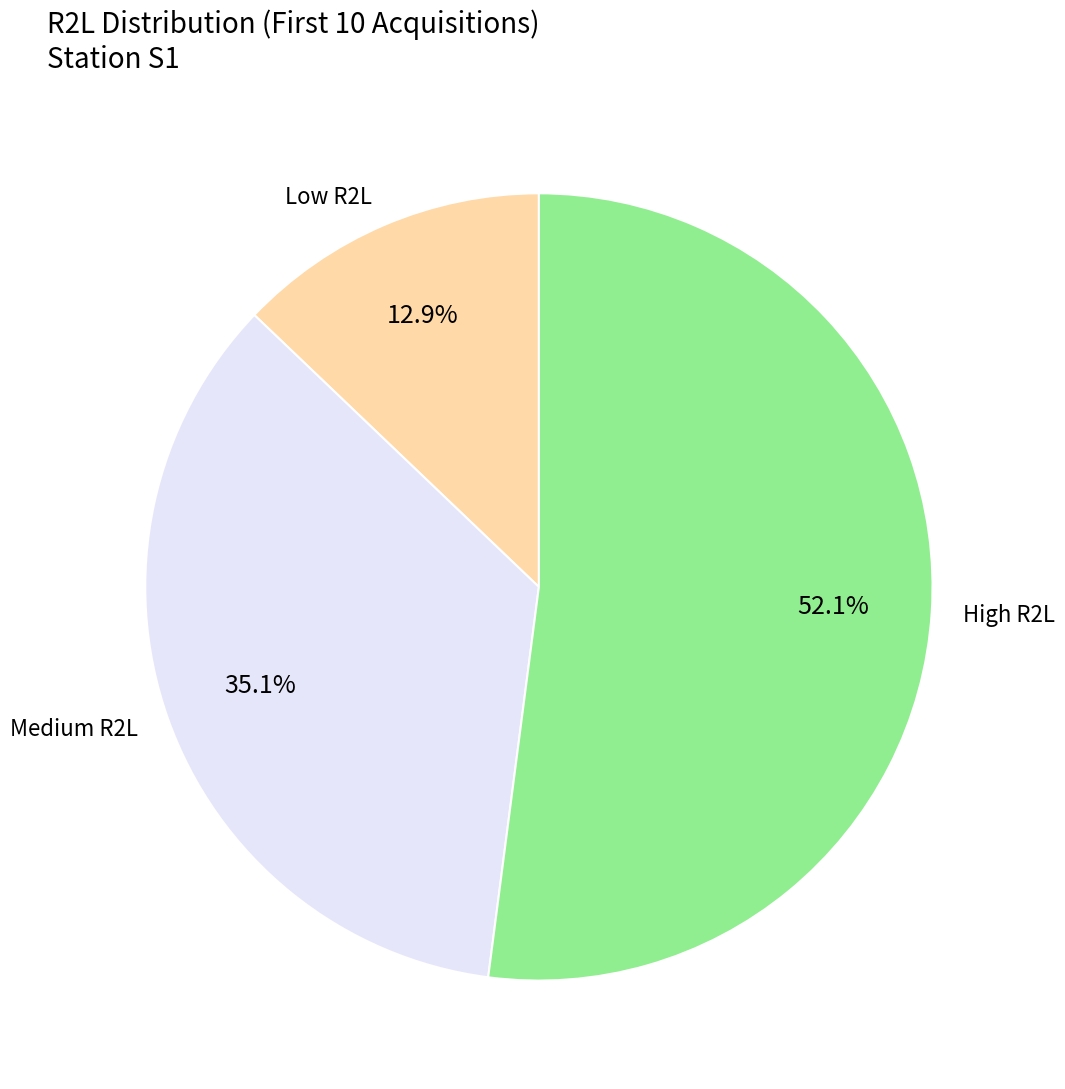

What is the ratio of the value at Medium R2L to the value at High R2L?

0.7